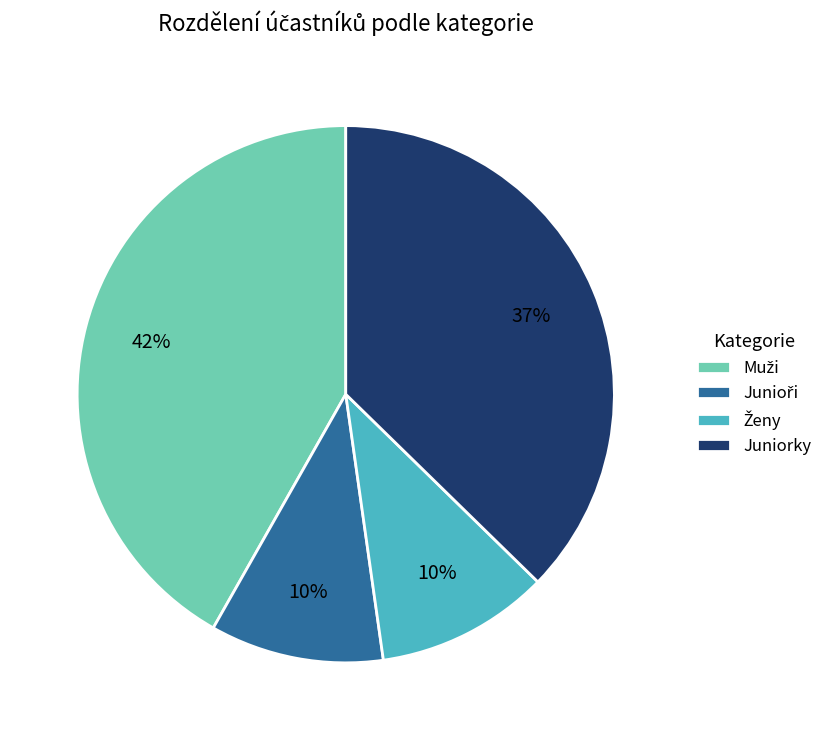

The Juniorky slice represents 32% of the pie. True or false?

False